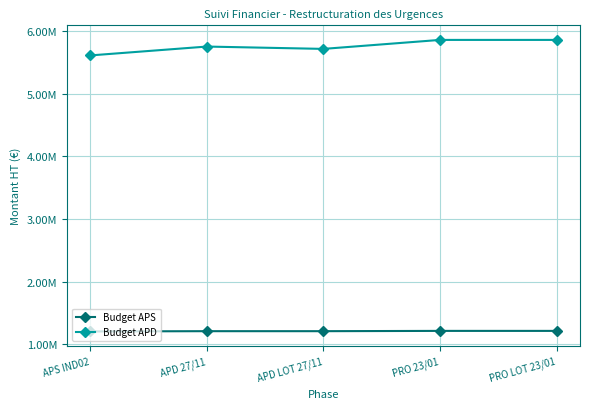

Is this an area chart (filled region under the line)?

No